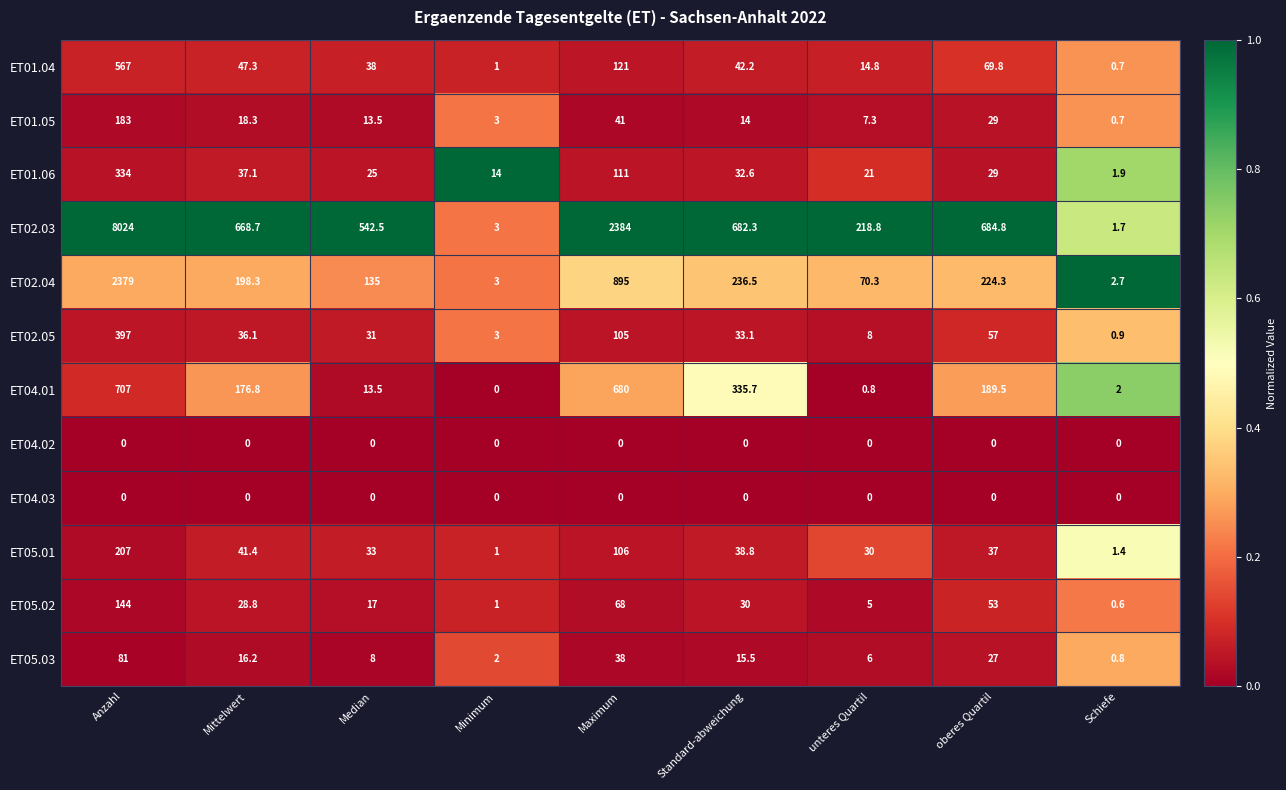

At which label does ET02.05 reach its peak?

Anzahl